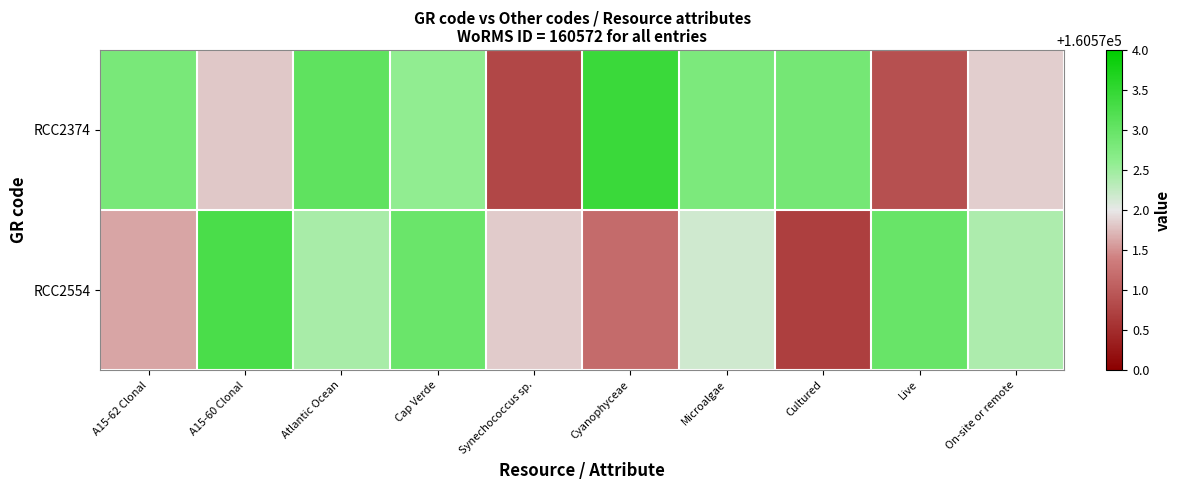

What is the difference between the highest and lowest values at A15-62 Clonal?

1.2